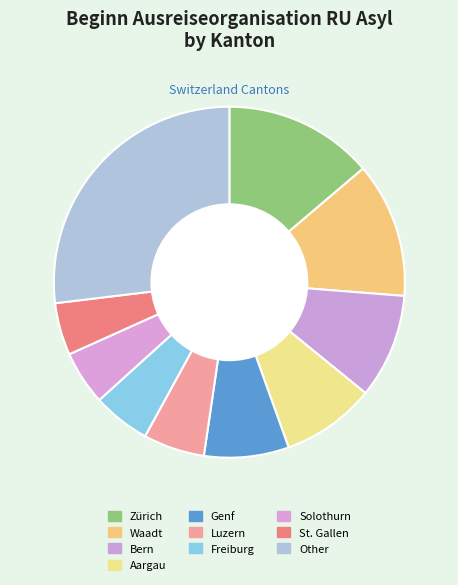

How many segments does this pie chart have?

10